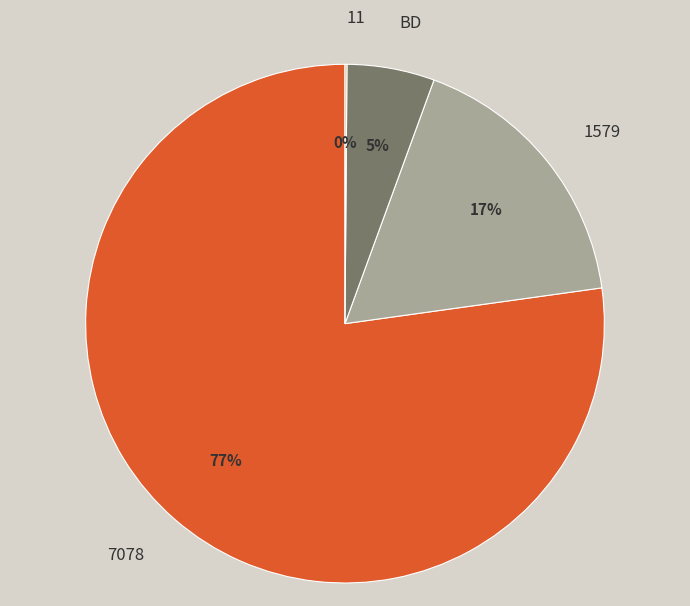

Which category has the biggest portion of the pie?

7078